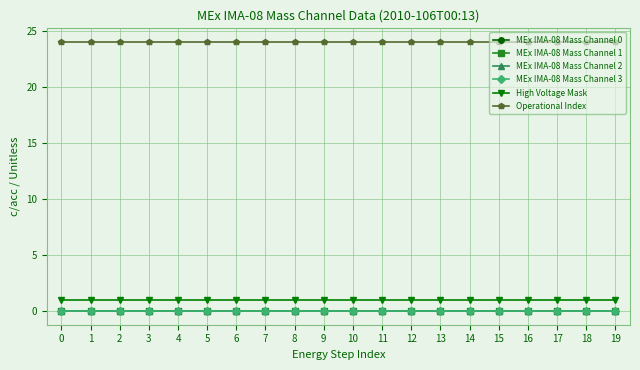

Does the chart have visible grid lines?

Yes